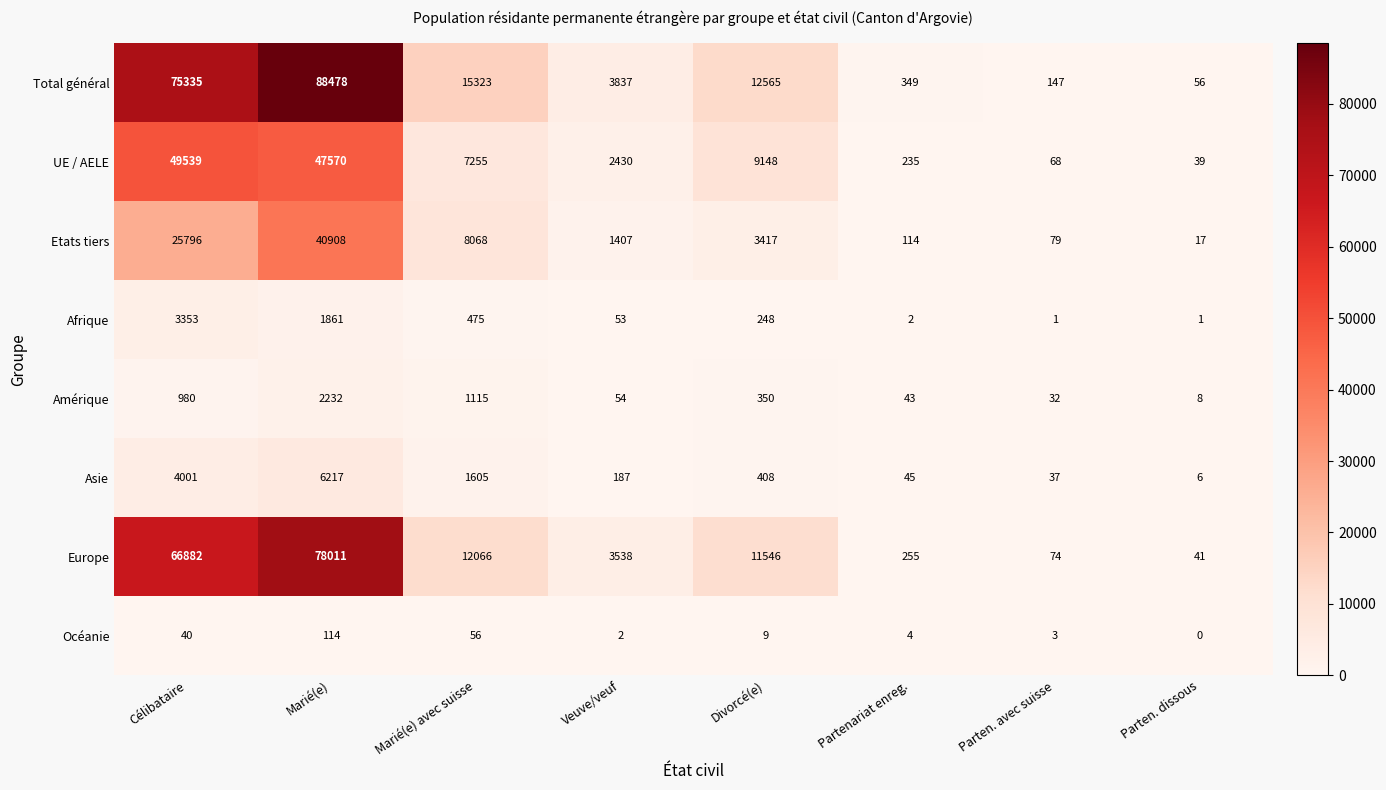

What is the greatest value displayed?

88478